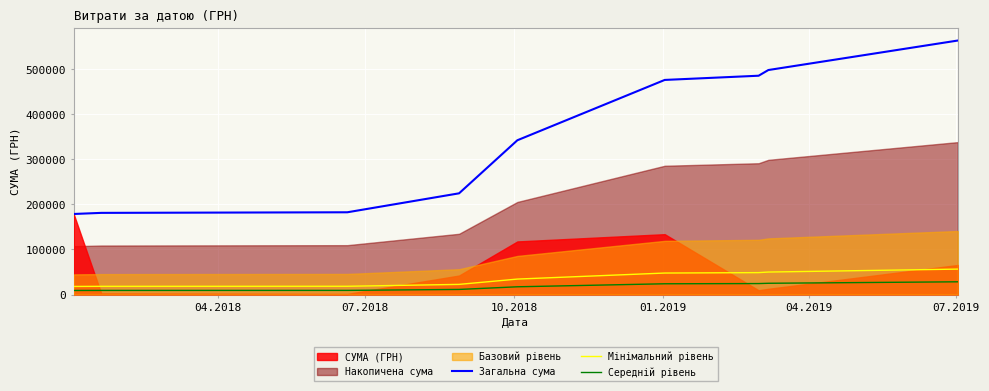

True or false: Загальна сума and Мінімальний рівень intersect in this chart.

False